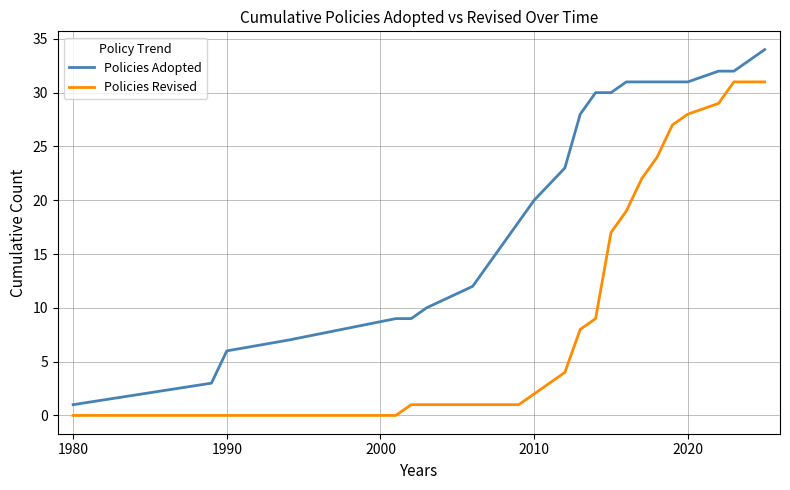

Which series has the largest total across all categories?

Policies Adopted